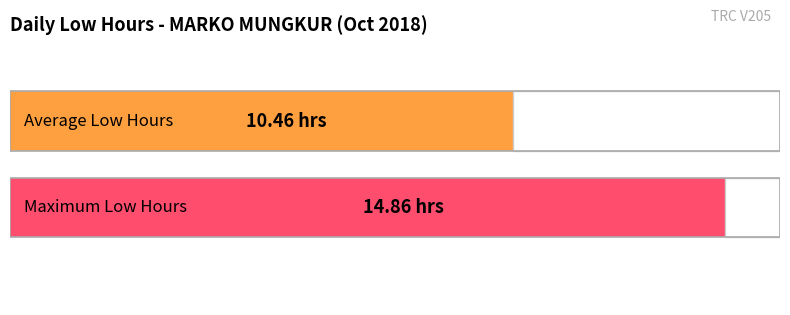

What is the maximum value shown in the chart?

14.9